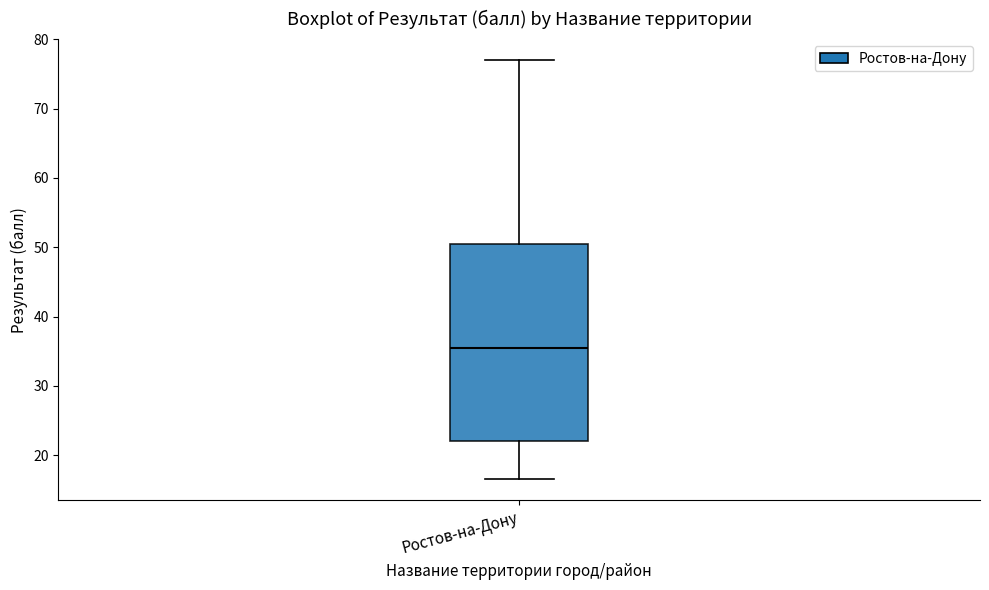

Transcribe this box plot: give where the median line is, the range the box spans, and where the two whiskers end, as read against the y-axis. The values are not printed on the chart, so give them approximately, as read against the axis.

median 36, box 22 to 51, whiskers 17 to 77